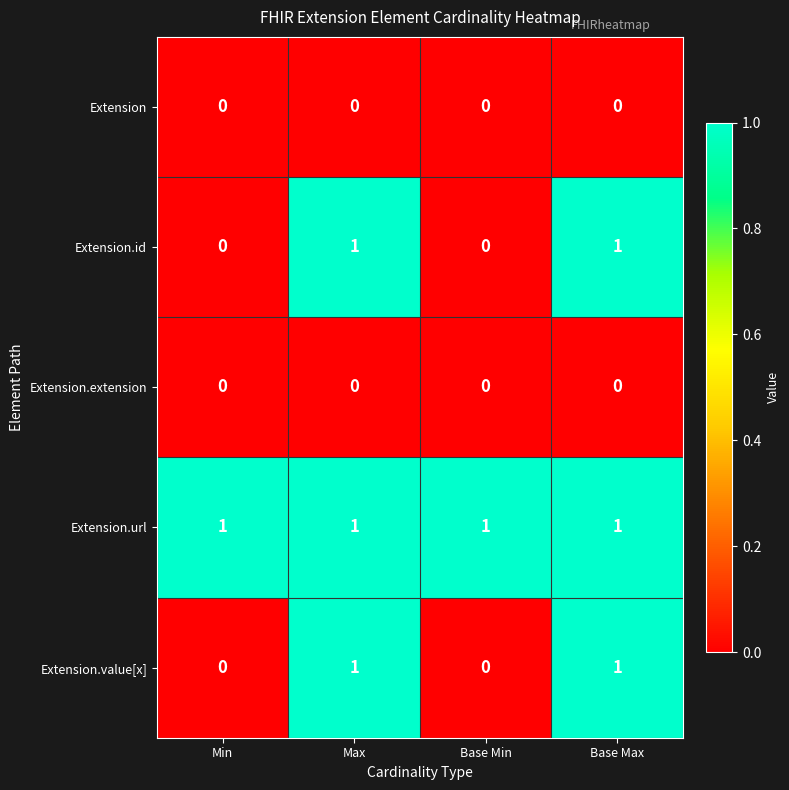

Reading right to left, list all the values displayed in this chart.

Extension: 0	0	0	0
Extension.id: 1	0	1	0
Extension.extension: 0	0	0	0
Extension.url: 1	1	1	1
Extension.value[x]: 1	0	1	0